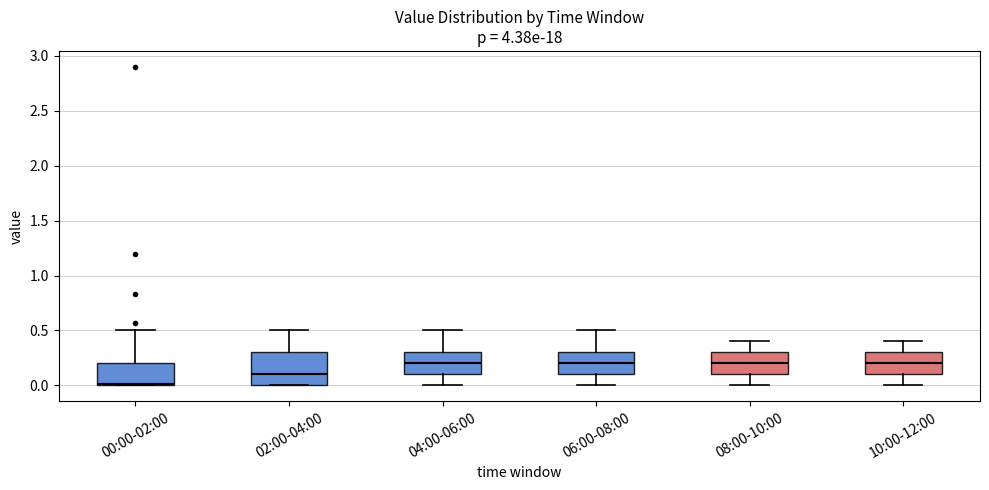

Where does the median line of the box for 02:00-04:00 sit on the y-axis? The values are not printed on the chart, so give them approximately, as read against the axis.

0.1